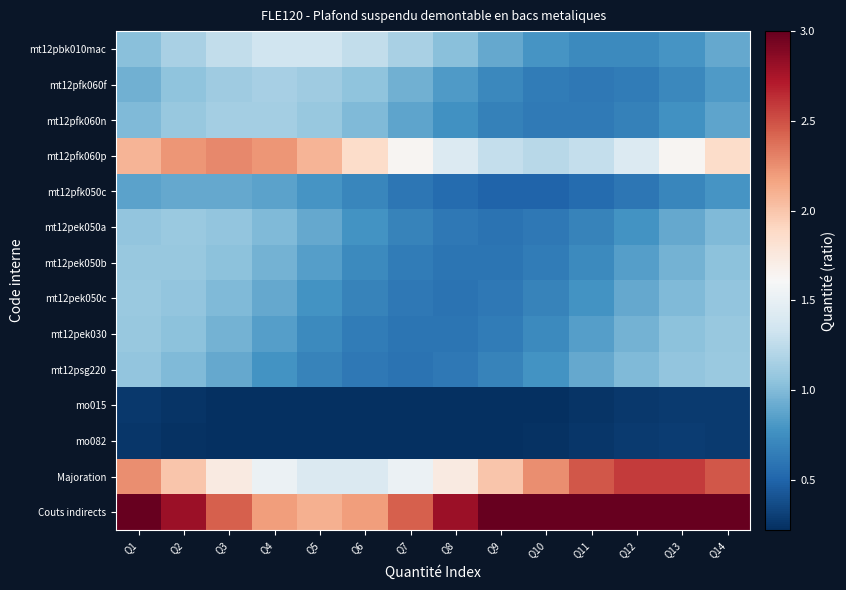

Reading left to right, what are all the values shown in this chart?

mt12pbk010mac: Q1=1.0	Q2=1.2	Q3=1.3	Q4=1.3	Q5=1.3	Q6=1.3	Q7=1.2	Q8=1.0	Q9=0.9	Q10=0.8	Q11=0.7	Q12=0.7	Q13=0.8	Q14=0.9
mt12pfk060f: Q1=0.9	Q2=1.0	Q3=1.1	Q4=1.1	Q5=1.1	Q6=1.0	Q7=0.9	Q8=0.8	Q9=0.7	Q10=0.6	Q11=0.6	Q12=0.6	Q13=0.7	Q14=0.8
mt12pfk060n: Q1=1.0	Q2=1.1	Q3=1.1	Q4=1.1	Q5=1.1	Q6=1.0	Q7=0.9	Q8=0.8	Q9=0.7	Q10=0.6	Q11=0.6	Q12=0.7	Q13=0.8	Q14=0.9
mt12pfk060p: Q1=2.1	Q2=2.2	Q3=2.3	Q4=2.2	Q5=2.1	Q6=1.9	Q7=1.6	Q8=1.4	Q9=1.3	Q10=1.2	Q11=1.3	Q12=1.4	Q13=1.6	Q14=1.9
mt12pfk050c: Q1=0.9	Q2=0.9	Q3=0.9	Q4=0.9	Q5=0.8	Q6=0.7	Q7=0.6	Q8=0.5	Q9=0.5	Q10=0.5	Q11=0.5	Q12=0.6	Q13=0.7	Q14=0.8
mt12pek050a: Q1=1.1	Q2=1.1	Q3=1.1	Q4=1.0	Q5=0.9	Q6=0.8	Q7=0.7	Q8=0.6	Q9=0.6	Q10=0.6	Q11=0.7	Q12=0.8	Q13=0.9	Q14=1.0
mt12pek050b: Q1=1.1	Q2=1.1	Q3=1.0	Q4=0.9	Q5=0.8	Q6=0.7	Q7=0.6	Q8=0.6	Q9=0.6	Q10=0.6	Q11=0.7	Q12=0.8	Q13=0.9	Q14=1.0
mt12pek050c: Q1=1.1	Q2=1.1	Q3=1.0	Q4=0.9	Q5=0.8	Q6=0.7	Q7=0.6	Q8=0.6	Q9=0.6	Q10=0.7	Q11=0.8	Q12=0.9	Q13=1.0	Q14=1.1
mt12pek030: Q1=1.1	Q2=1.0	Q3=0.9	Q4=0.8	Q5=0.7	Q6=0.6	Q7=0.6	Q8=0.6	Q9=0.6	Q10=0.7	Q11=0.8	Q12=0.9	Q13=1.0	Q14=1.1
mt12psg220: Q1=1.1	Q2=1.0	Q3=0.9	Q4=0.8	Q5=0.7	Q6=0.6	Q7=0.6	Q8=0.6	Q9=0.7	Q10=0.8	Q11=0.9	Q12=1.0	Q13=1.1	Q14=1.1
mo015: Q1=0.3	Q2=0.2	Q3=0.2	Q4=0.2	Q5=0.2	Q6=0.2	Q7=0.2	Q8=0.2	Q9=0.2	Q10=0.2	Q11=0.2	Q12=0.3	Q13=0.3	Q14=0.3
mo082: Q1=0.3	Q2=0.2	Q3=0.2	Q4=0.2	Q5=0.2	Q6=0.2	Q7=0.2	Q8=0.2	Q9=0.2	Q10=0.2	Q11=0.3	Q12=0.3	Q13=0.3	Q14=0.3
Majoration: Q1=2.3	Q2=2.0	Q3=1.7	Q4=1.5	Q5=1.4	Q6=1.4	Q7=1.5	Q8=1.7	Q9=2.0	Q10=2.3	Q11=2.5	Q12=2.6	Q13=2.6	Q14=2.5
Couts indirects: Q1=3.2	Q2=2.8	Q3=2.4	Q4=2.2	Q5=2.1	Q6=2.2	Q7=2.4	Q8=2.8	Q9=3.2	Q10=3.6	Q11=3.8	Q12=3.9	Q13=3.8	Q14=3.6